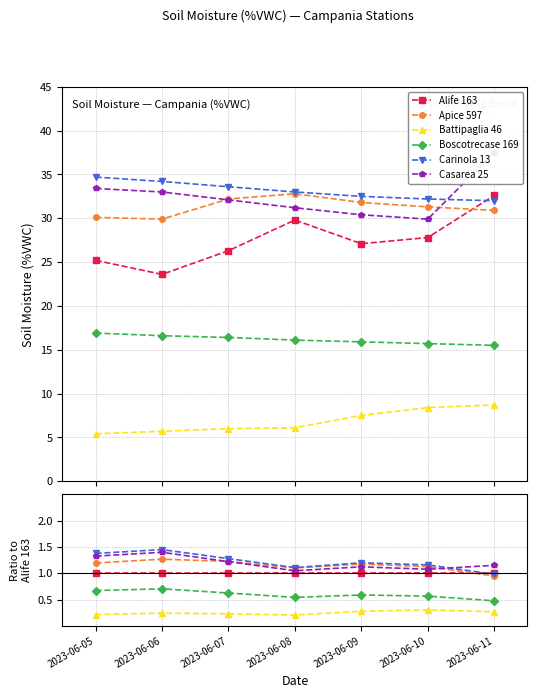

Is the value of Casarea 25 at 2023-06-07 greater than the value of Battipaglia 46 at 2023-06-11?

Yes